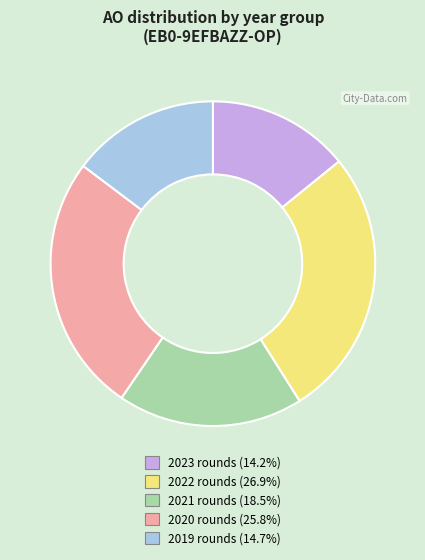

Is there any slice that represents more than half of the pie?

No